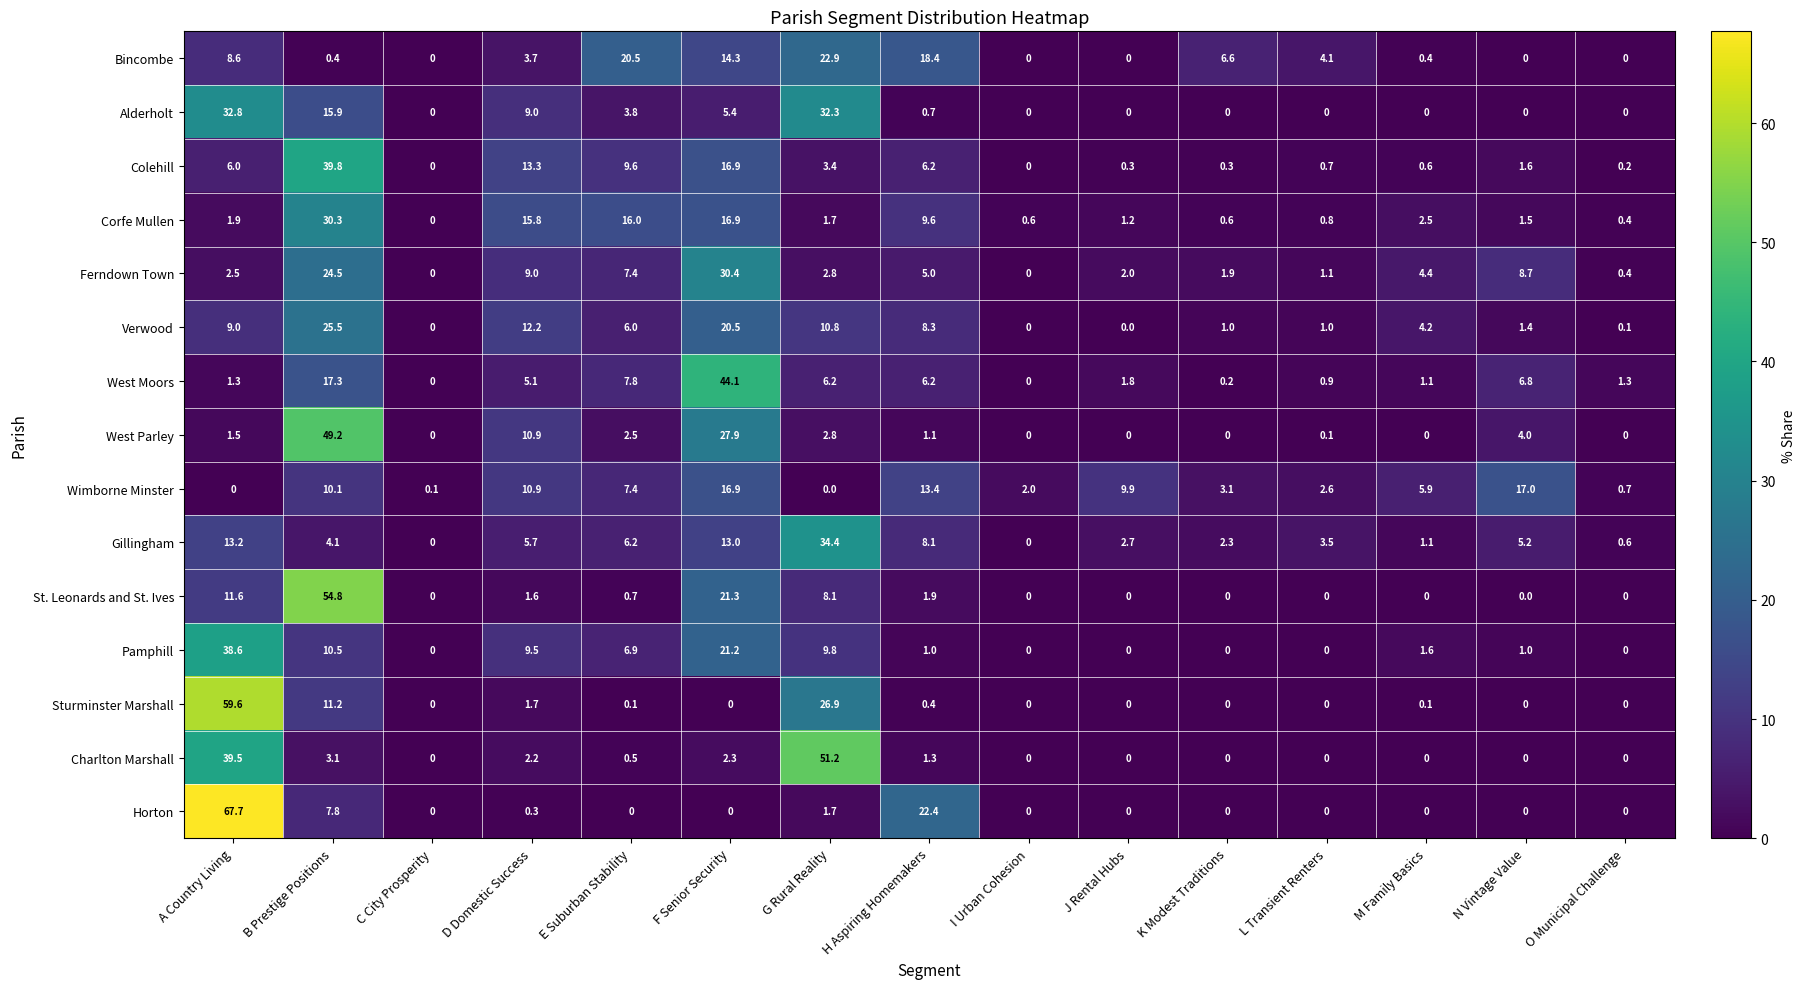

Which series has the largest range (max minus min)?

Horton